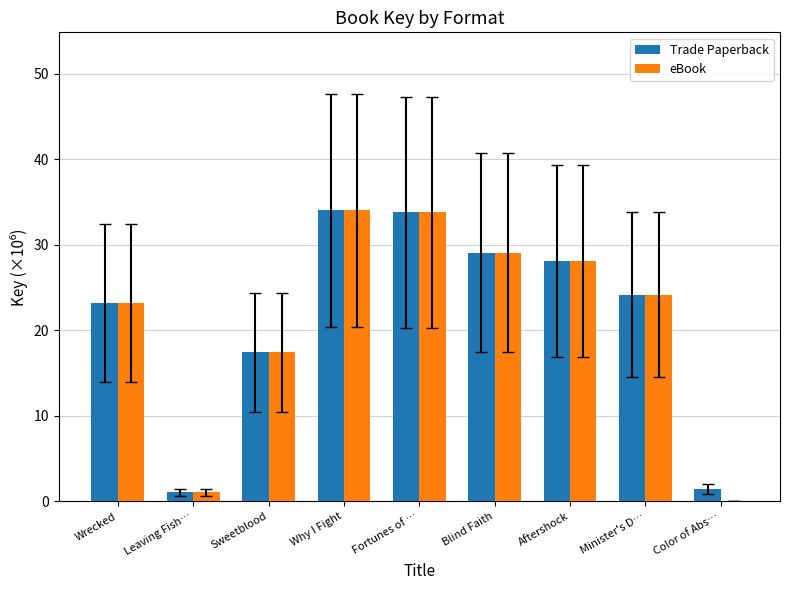

The value of Trade Paperback at Blind Faith is 29.1. True or false?

True